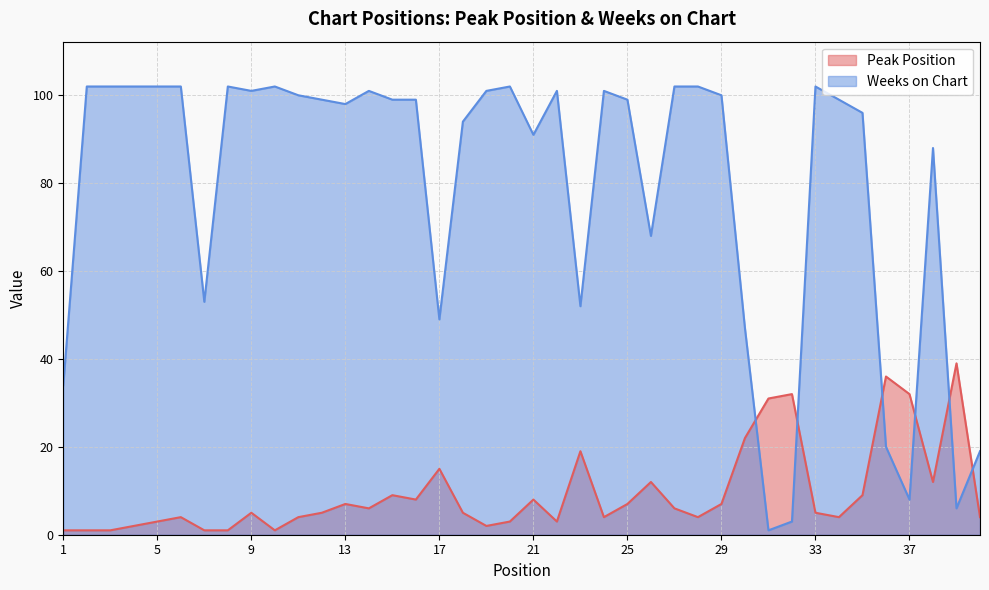

At how many categories does at least one series exceed 39?

33